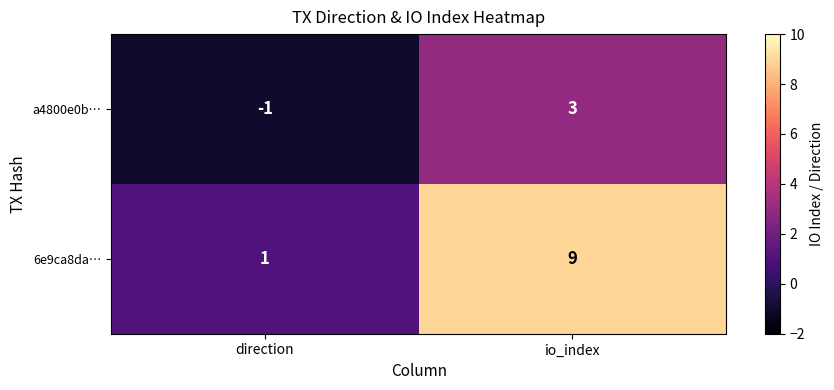

What is the difference between the 6e9ca8da… values at io_index and direction?

8